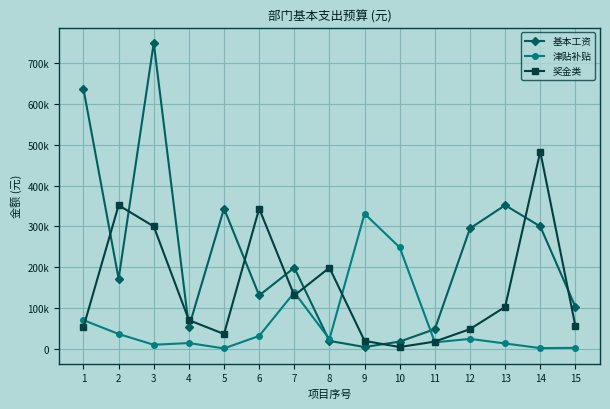

True or false: 奖金类 and 津贴补贴 cross at least once.

True